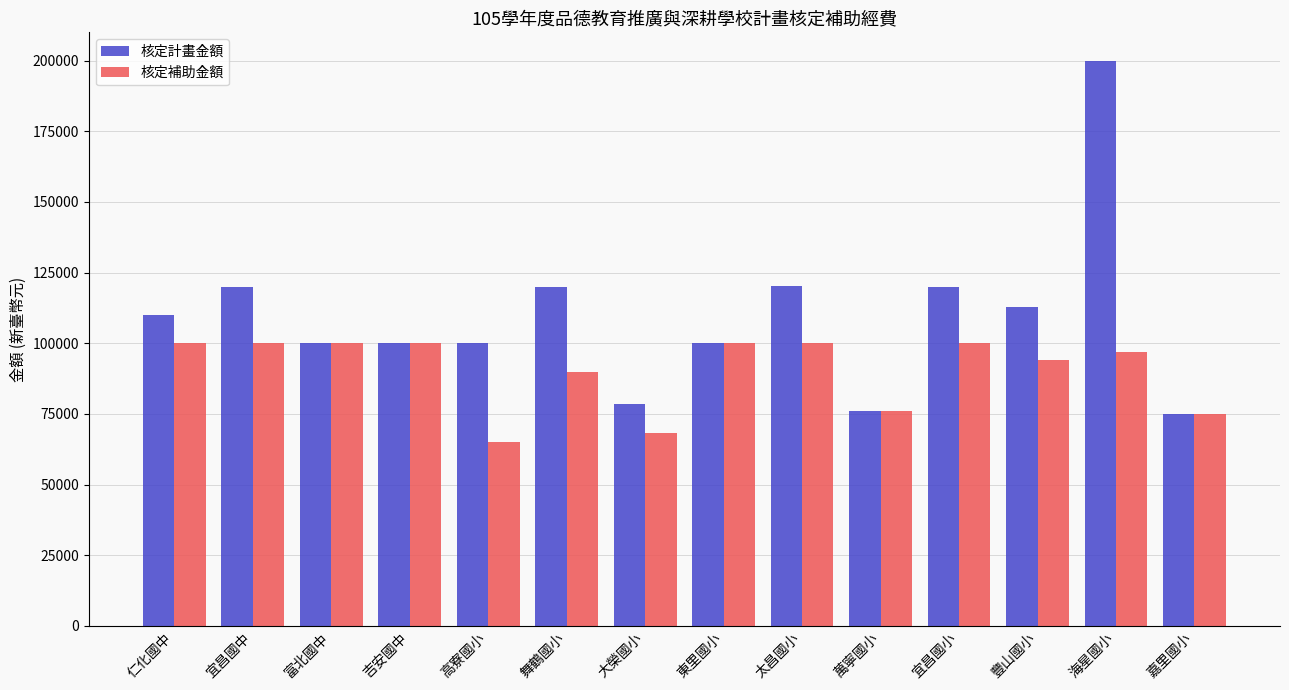

Which series has the largest total across all categories?

核定計畫金額